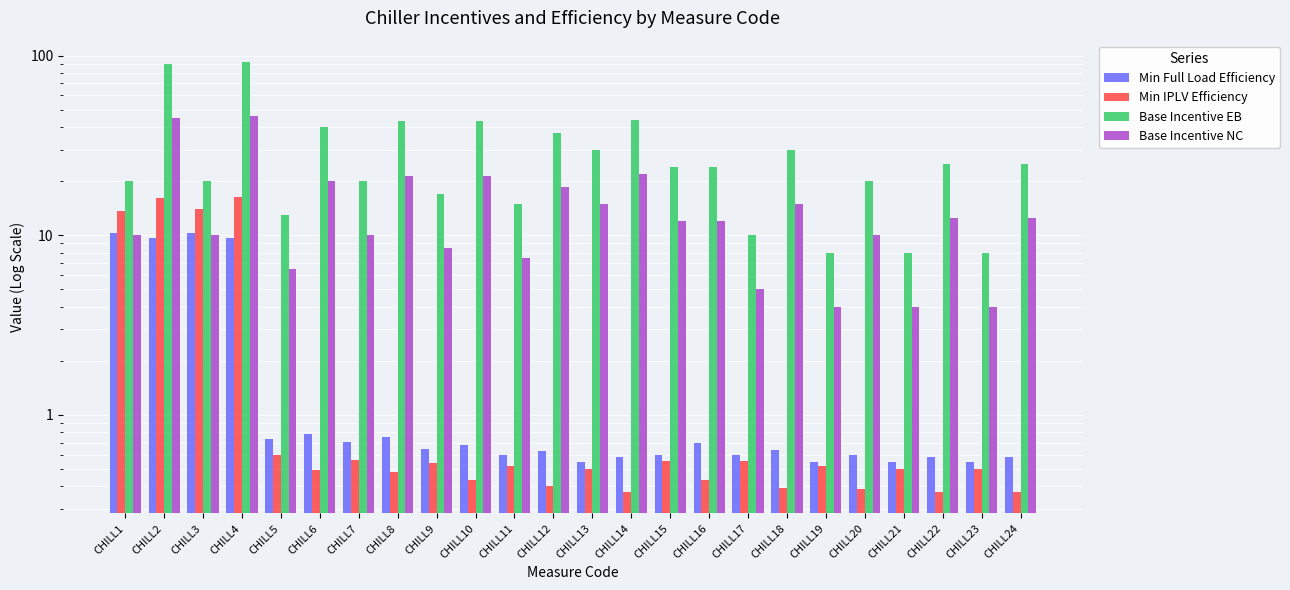

Which series has the largest range (max minus min)?

Base Incentive EB